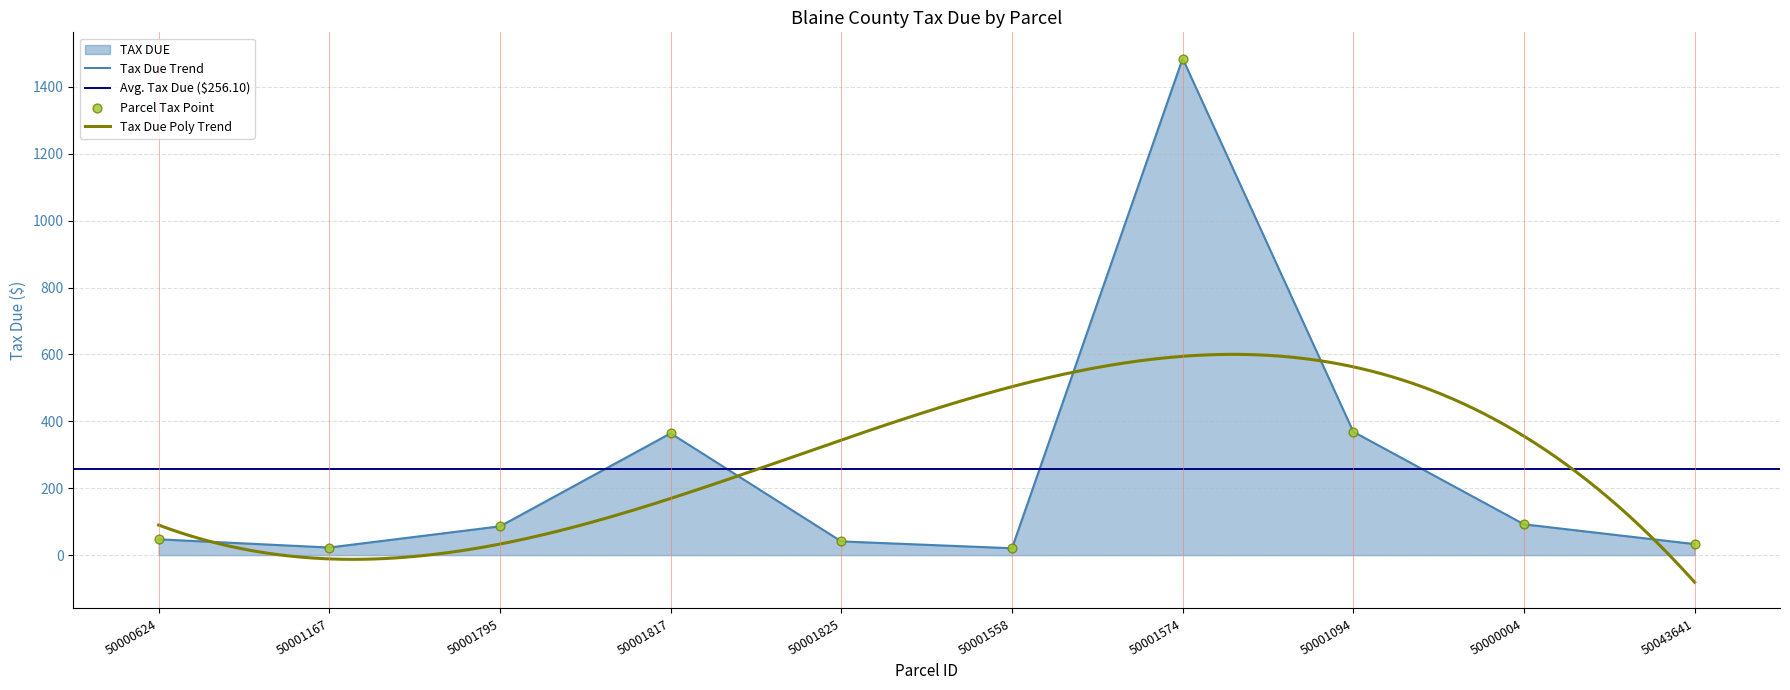

Between 50001094 and 50000004, which is larger?

50001094